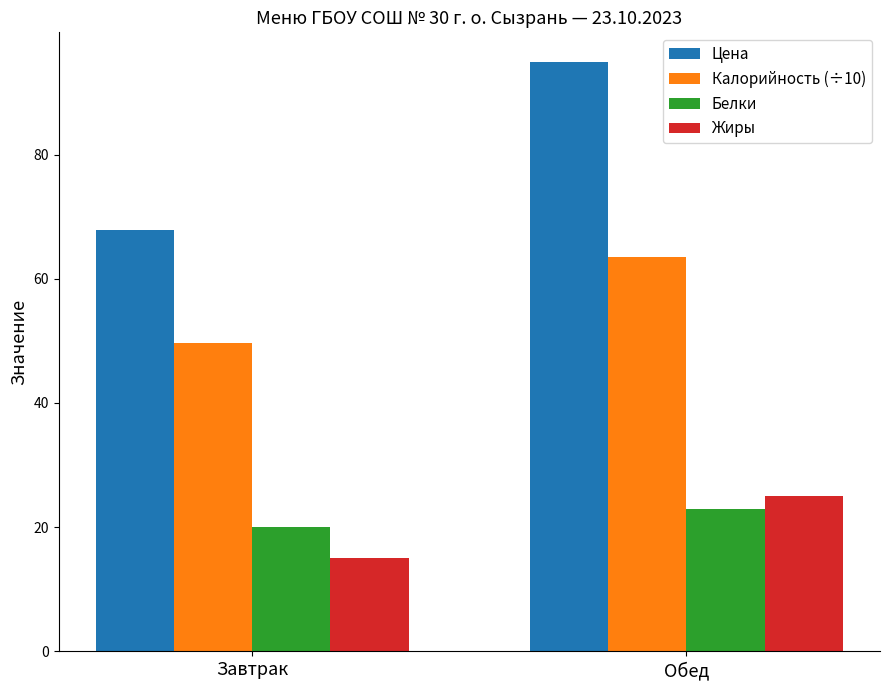

Reading left to right, transcribe all the data shown in this chart.

Цена: 67.8	94.9
Калорийность (÷10): 49.7	63.5
Белки: 20.0	23.0
Жиры: 15.0	25.0